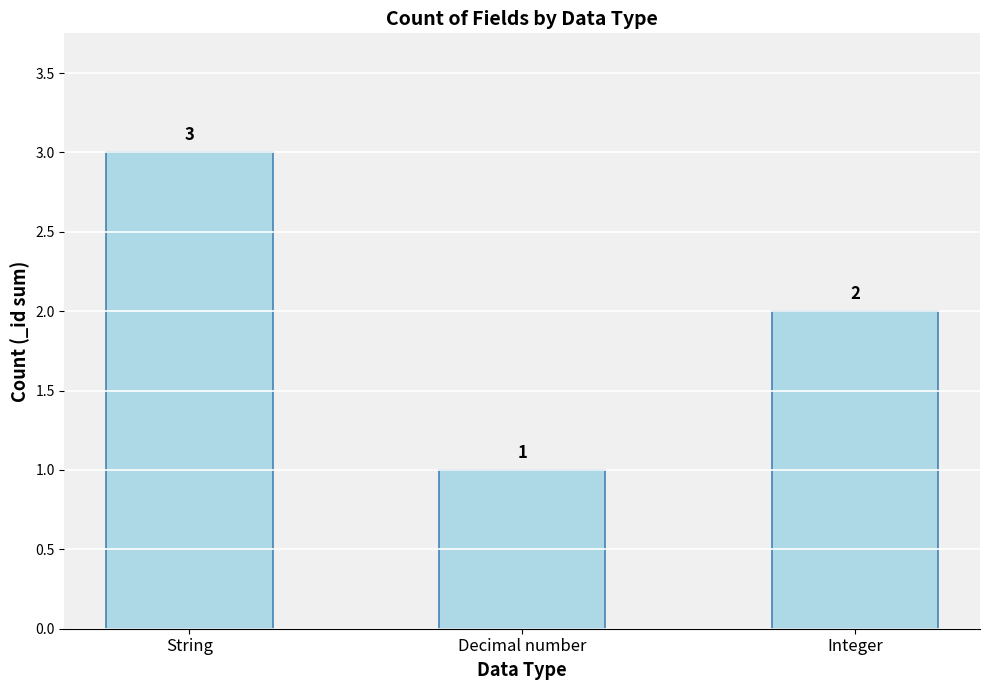

Count the values in the range 1 to 3.

3